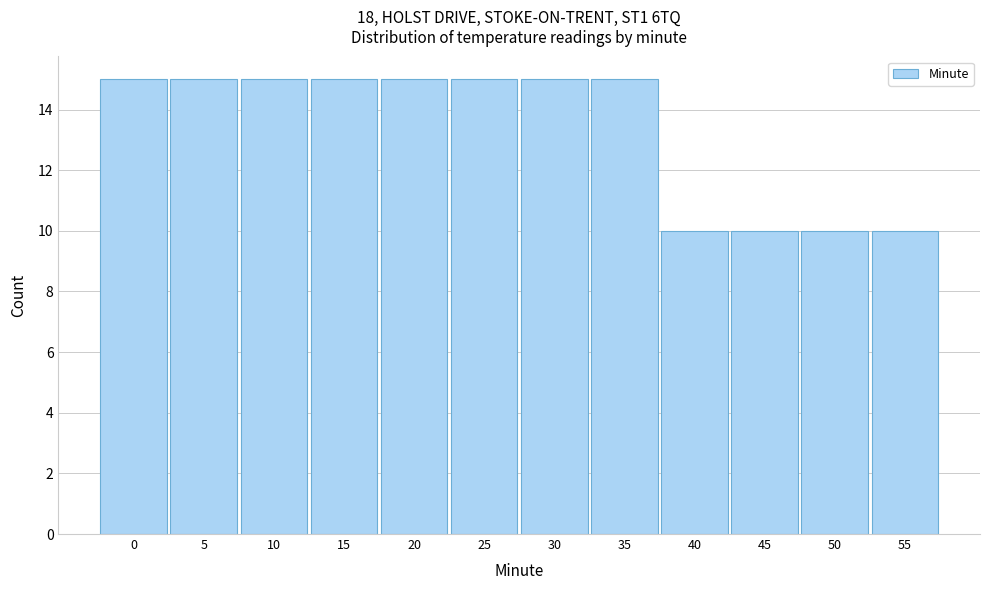

Reading right to left, extract all data points from this chart.

55=10	50=10	45=10	40=10	35=15	30=15	25=15	20=15	15=15	10=15	5=15	0=15